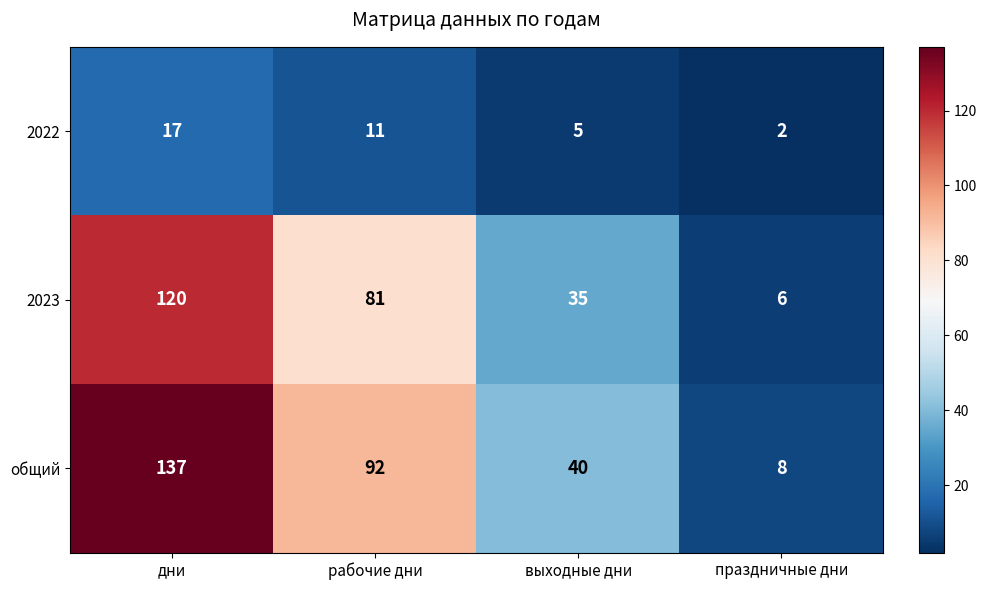

Which series has the largest total across all categories?

общий